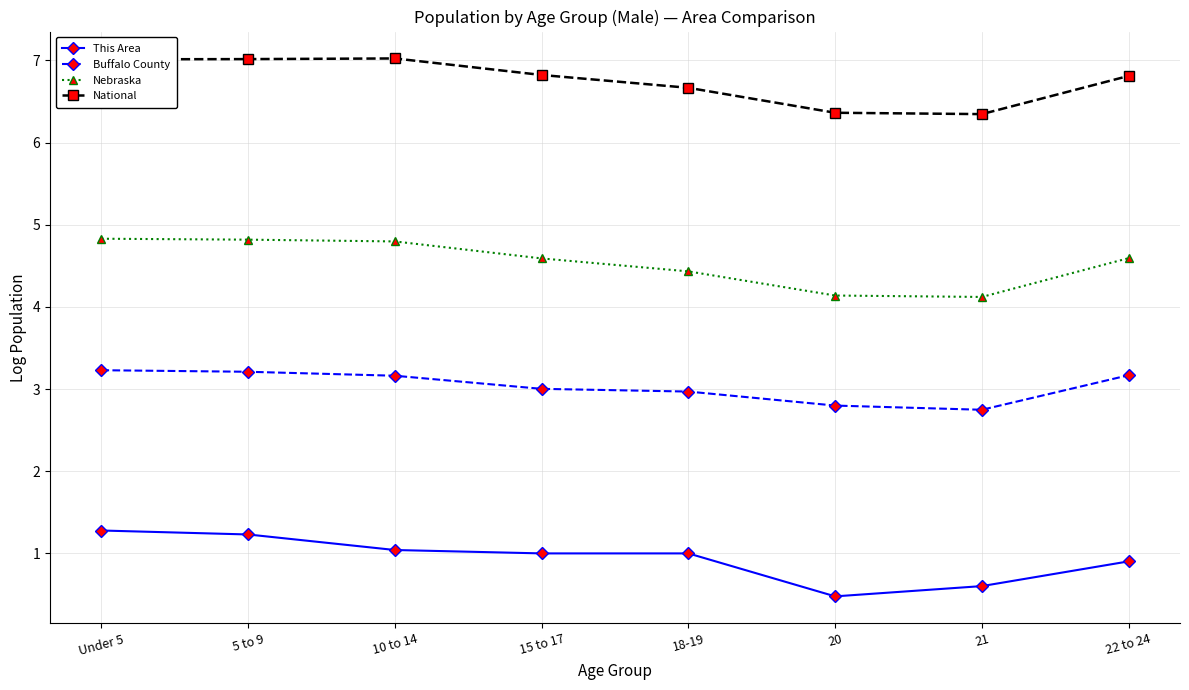

Does the chart display data point markers on the line(s)?

Yes